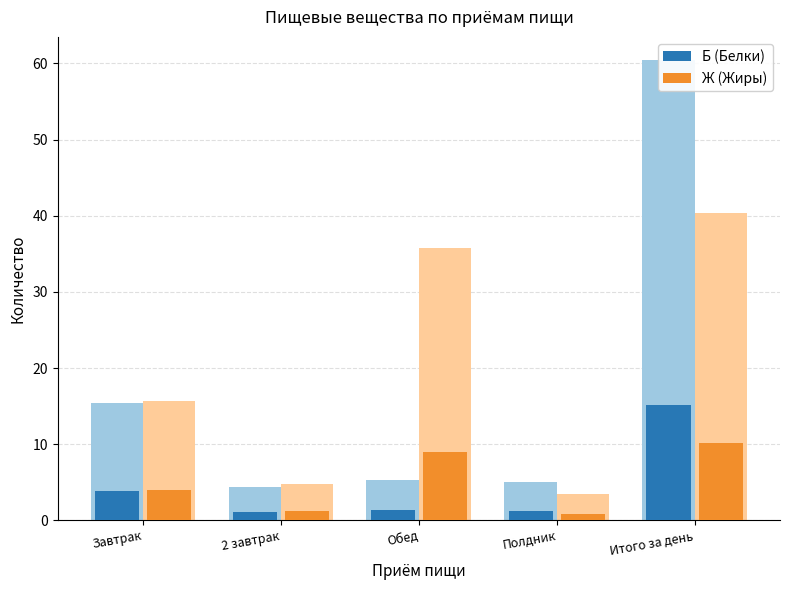

At which category does the chart reach its minimum across all series?

Полдник